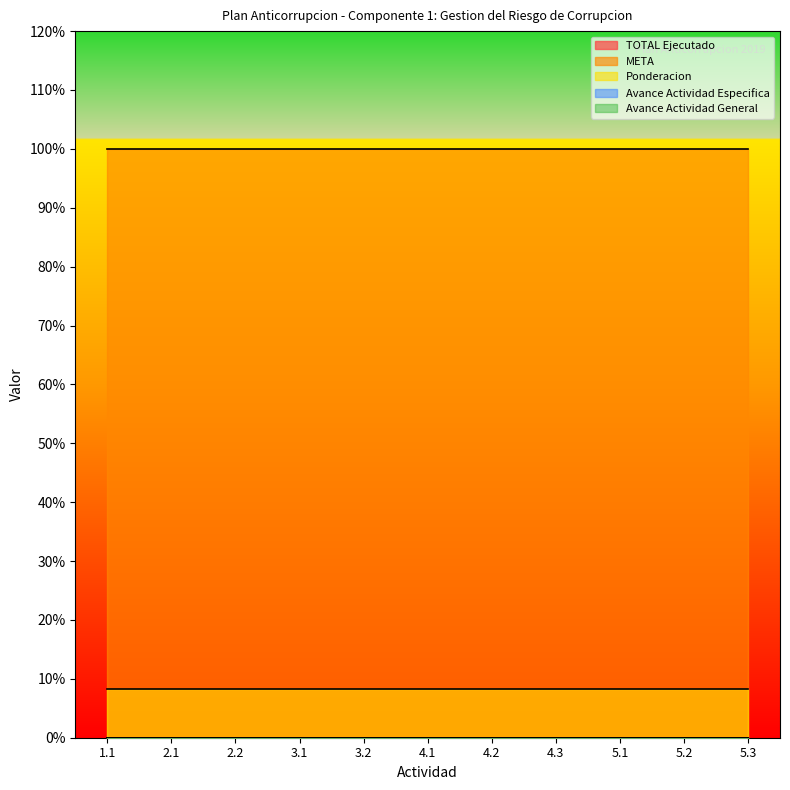

Does the chart have visible grid lines?

No